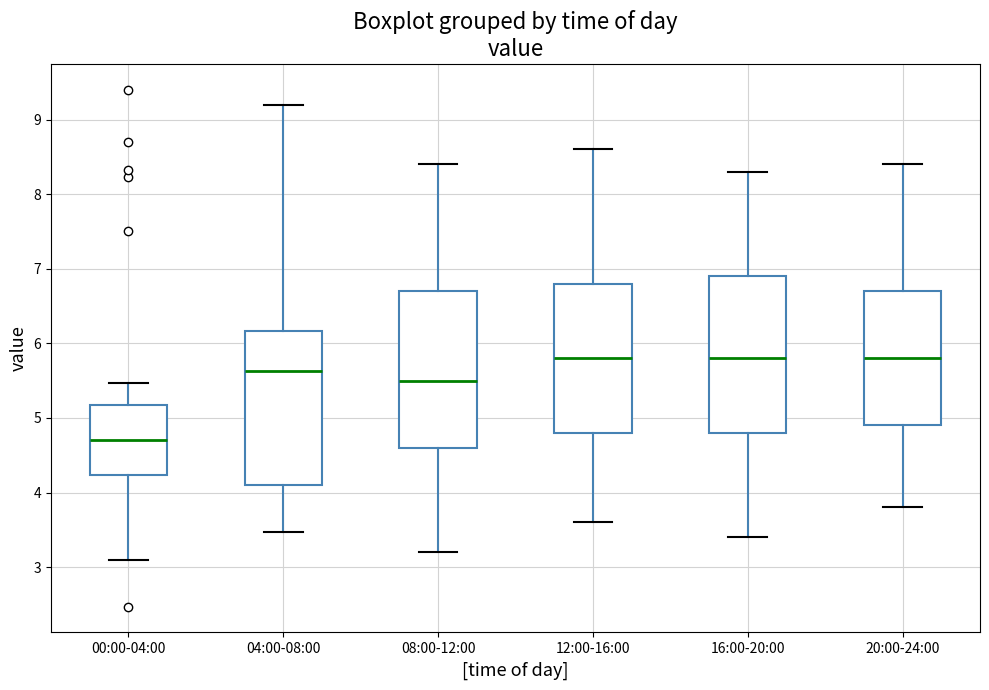

Which box has the lowest median line?

00:00-04:00